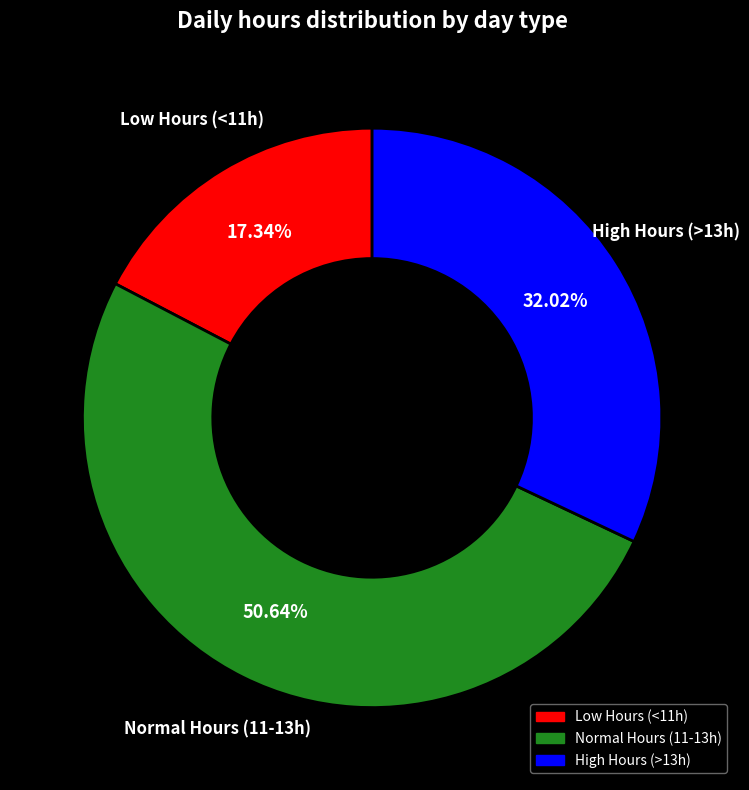

Is there a majority slice in this chart?

Yes